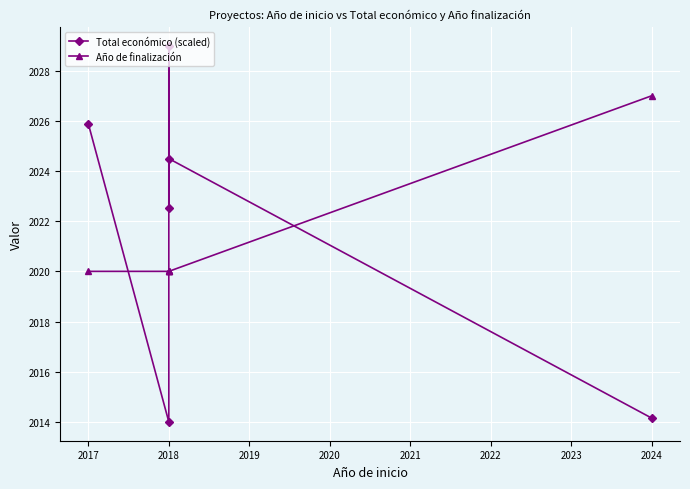

Which series changed the most between 2017 and 2018?

Total económico (scaled)